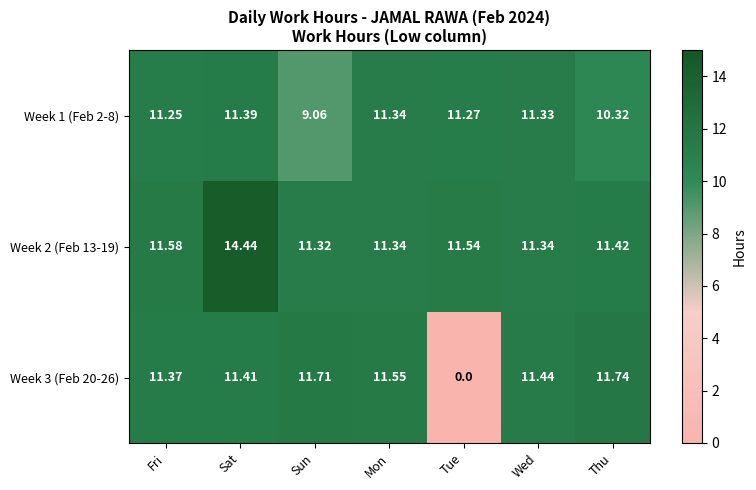

At which label does Week 2 (Feb 13-19) reach its peak?

Sat